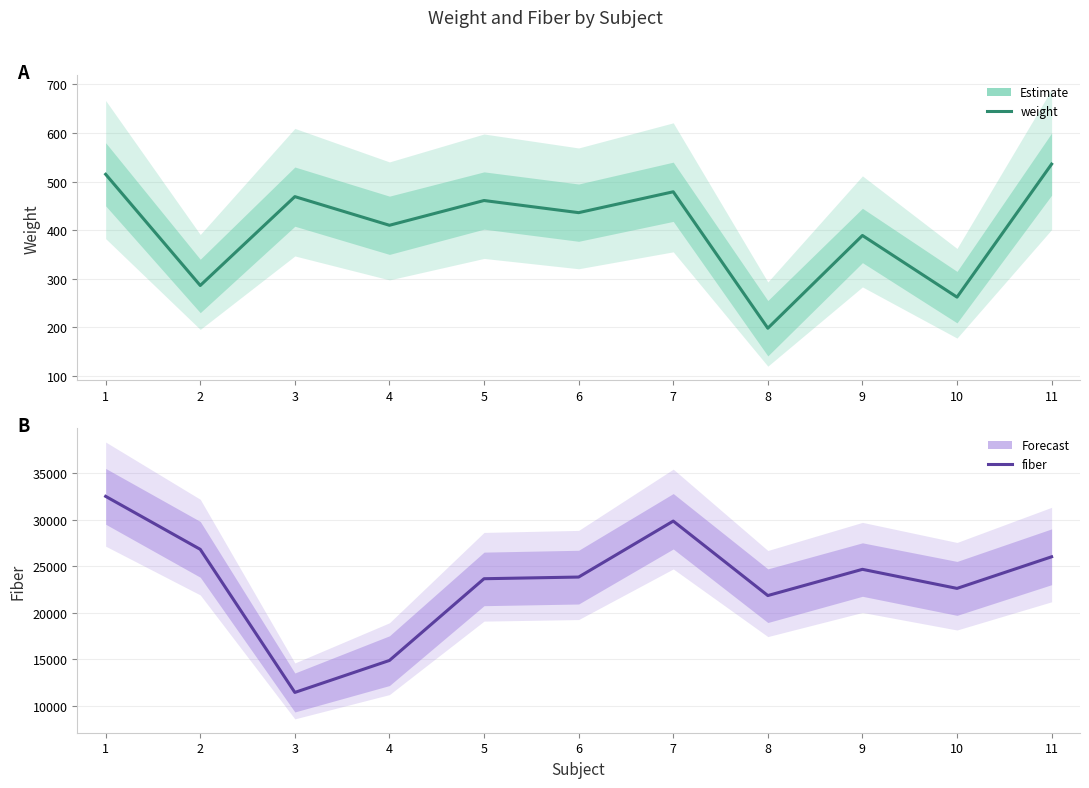

What are all the series names shown in the legend?

weight, fiber